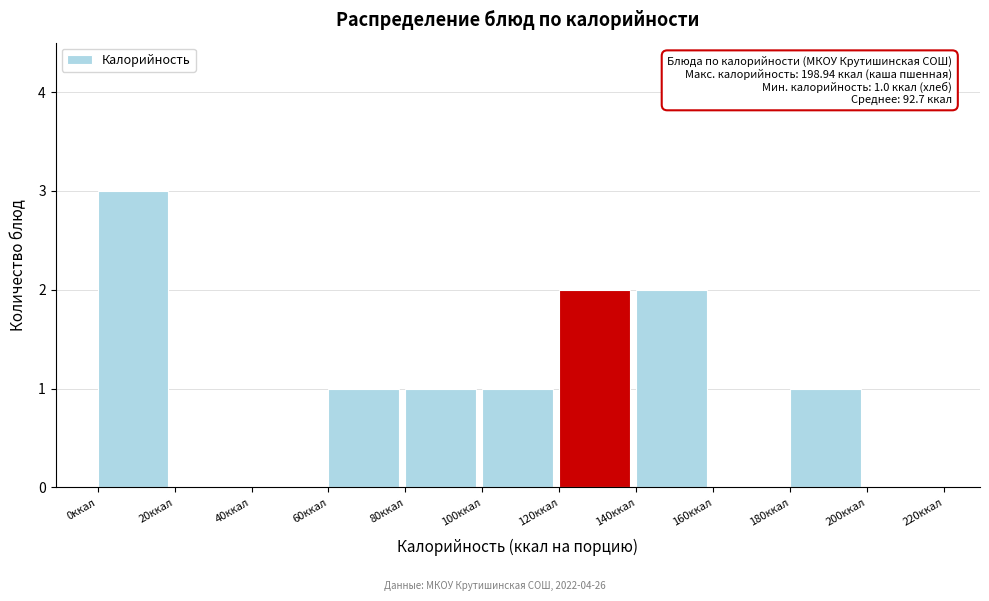

Over which range of the x-axis is the bar tallest?

0 to 20